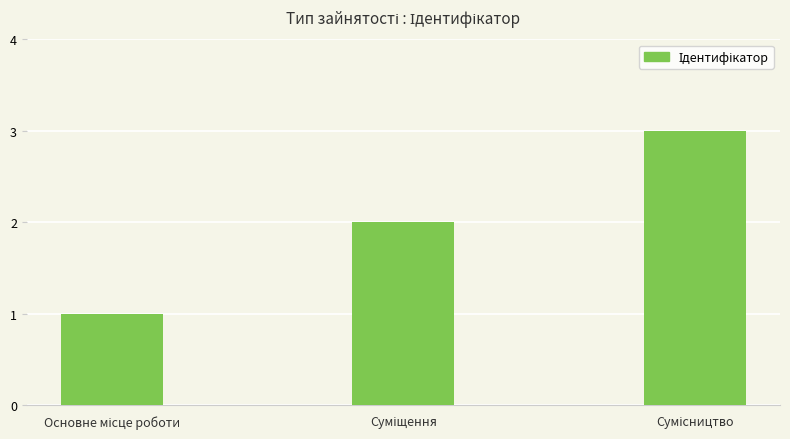

What is the sum of all values?

6